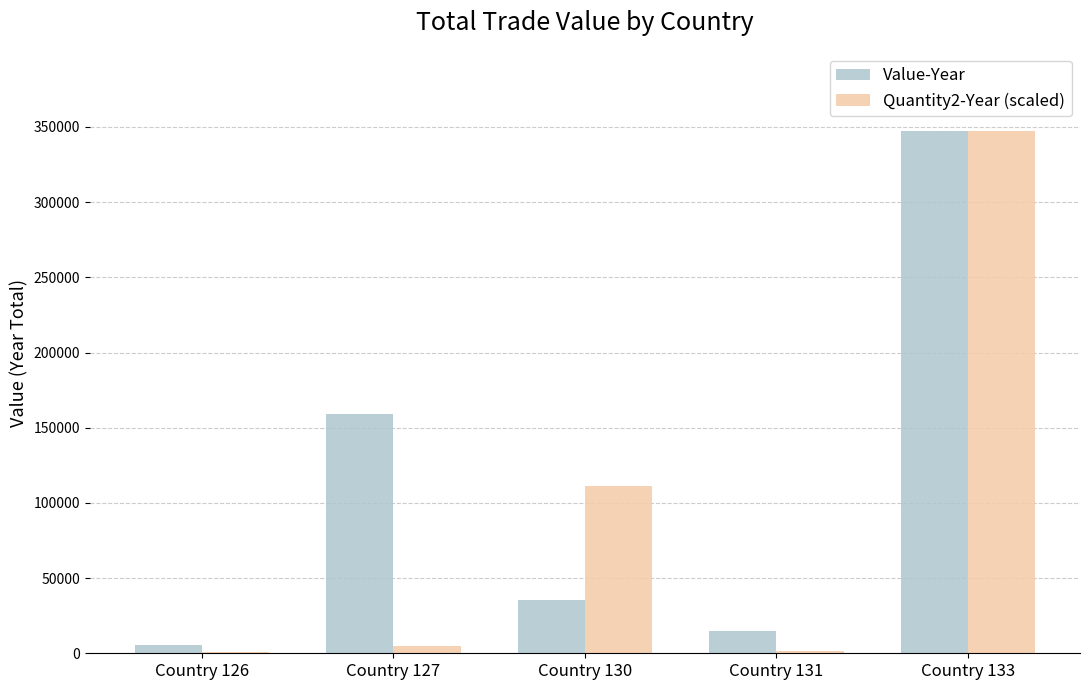

What is the sum of all Quantity2-Year (scaled) values?

465756.9